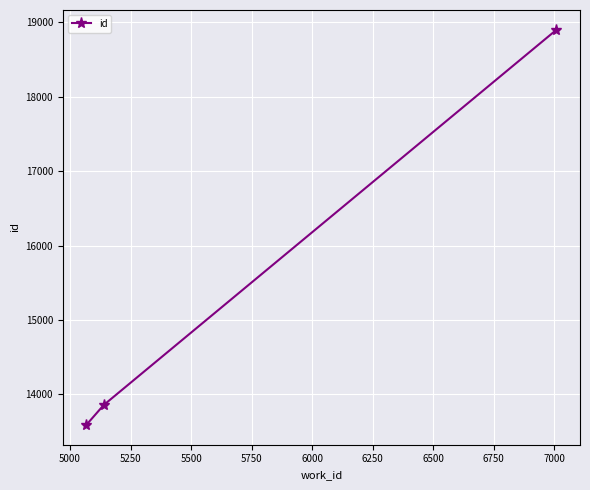

What is the value of the 2nd point from the left?

13856